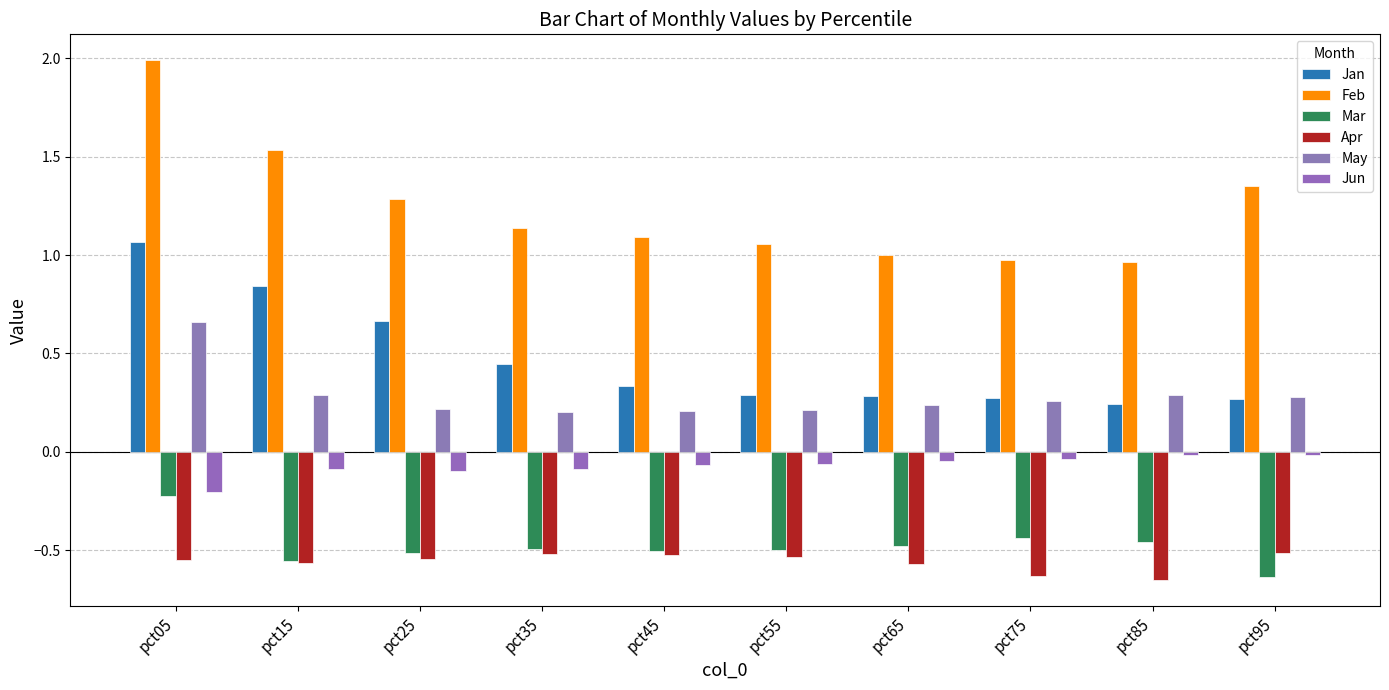

Which series changed the most between pct05 and pct25?

Feb